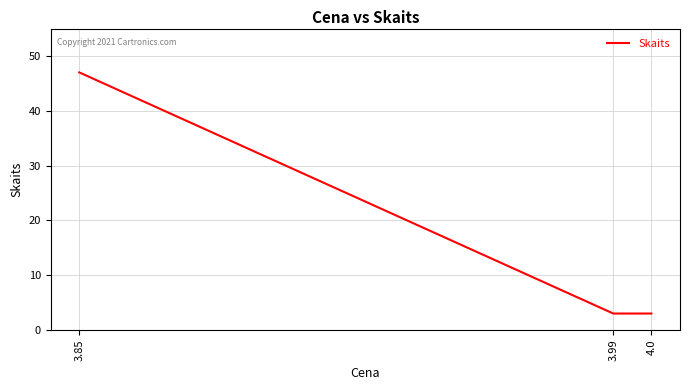

The chart shows a value of 3 at 3.99. True or false?

True